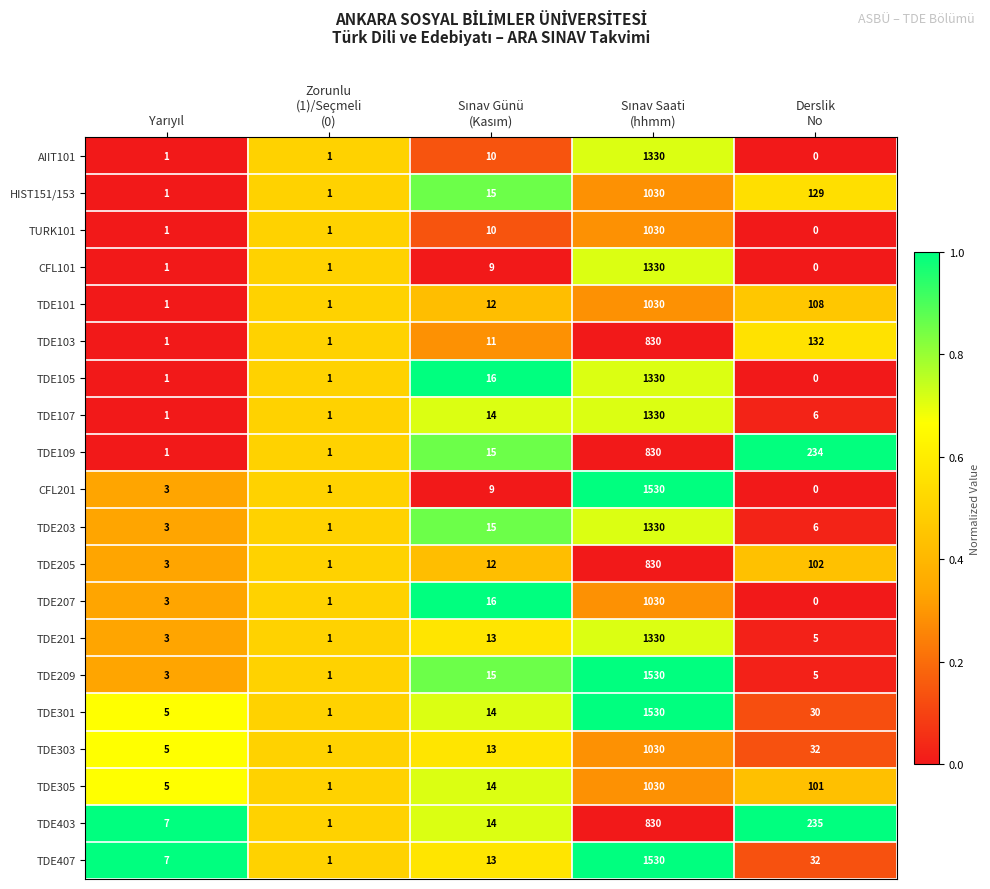

What is the difference between the second highest and second lowest values in the TDE107 series?

13